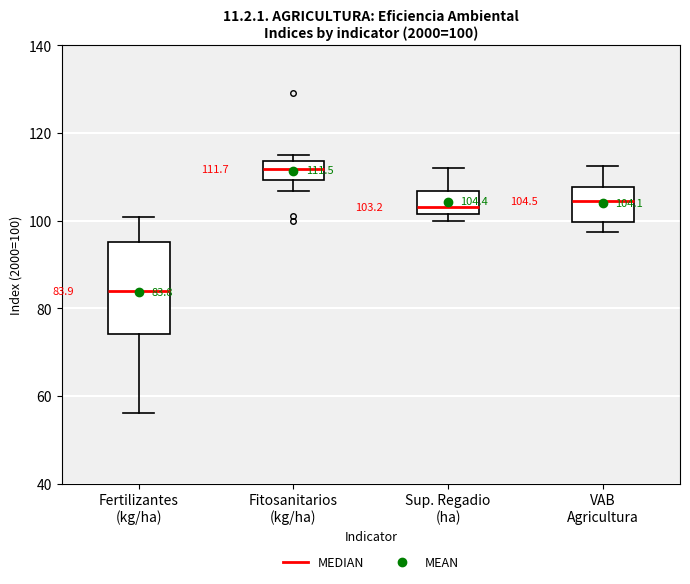

Which box is the tallest, from its lower edge to its upper edge?

Fertilizantes (kg/ha)